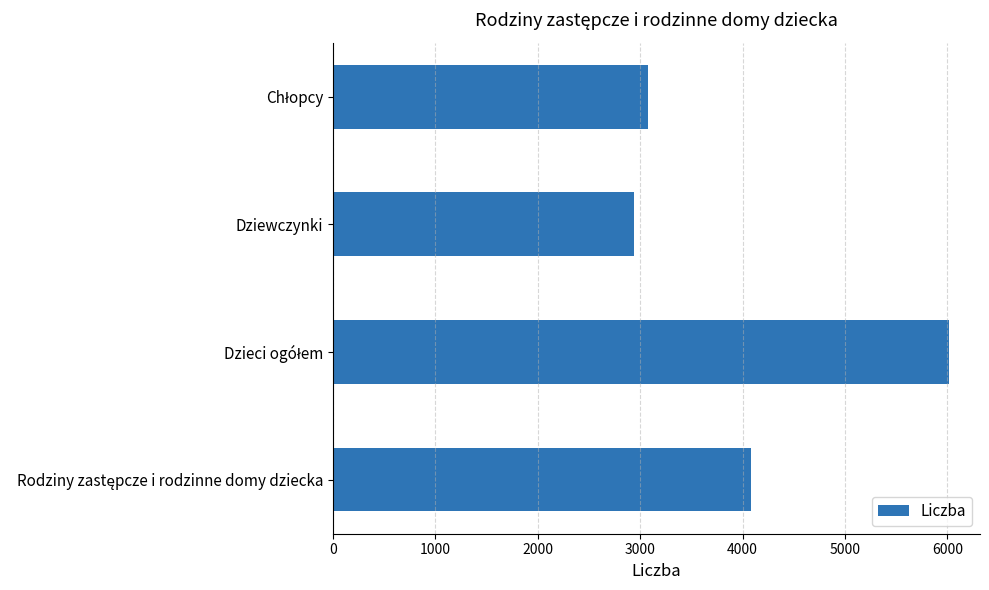

Reading top to bottom, extract all data points from this chart.

3079	2939	6018	4085